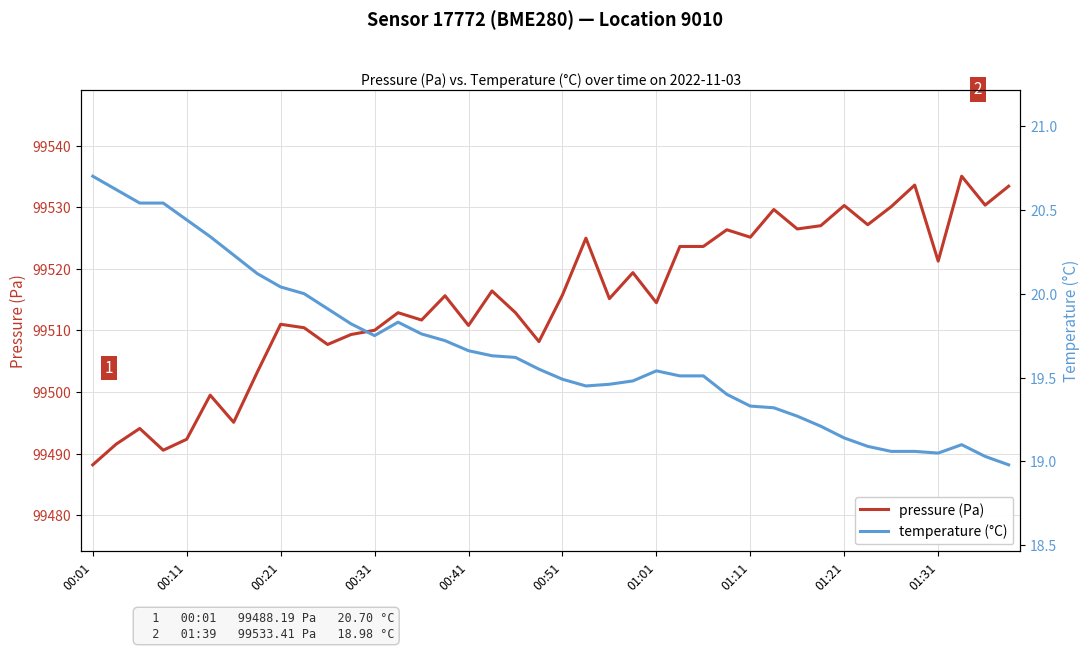

True or false: pressure (Pa) and temperature (°C) intersect in this chart.

False